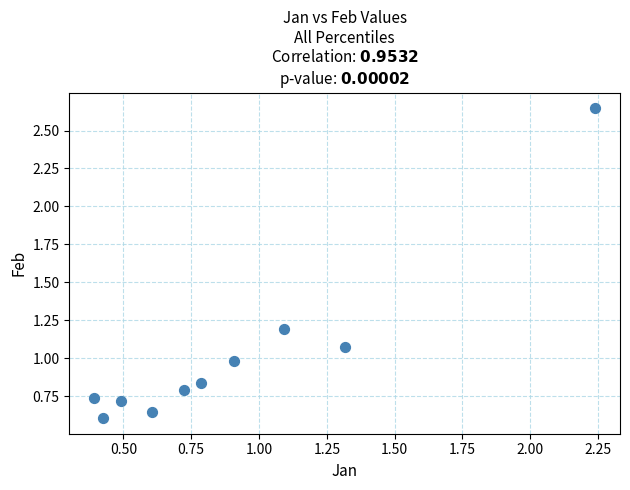

What is the average Y value?

1.0